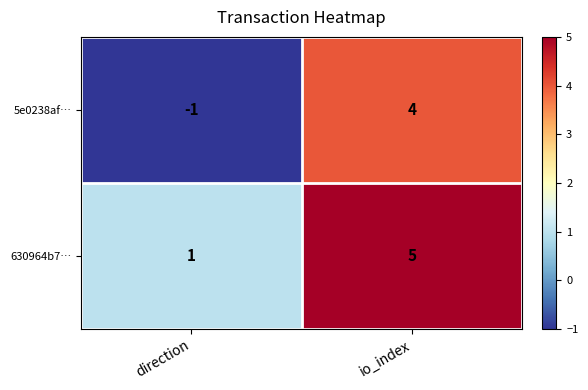

What is the total value across all series at io_index?

9